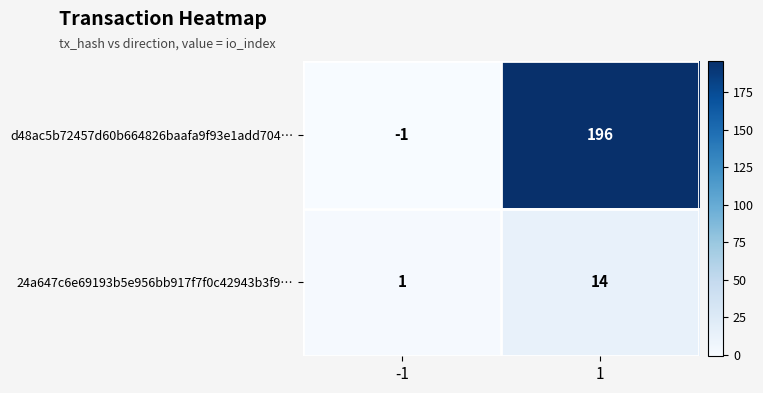

How many categories are shown in the chart?

2